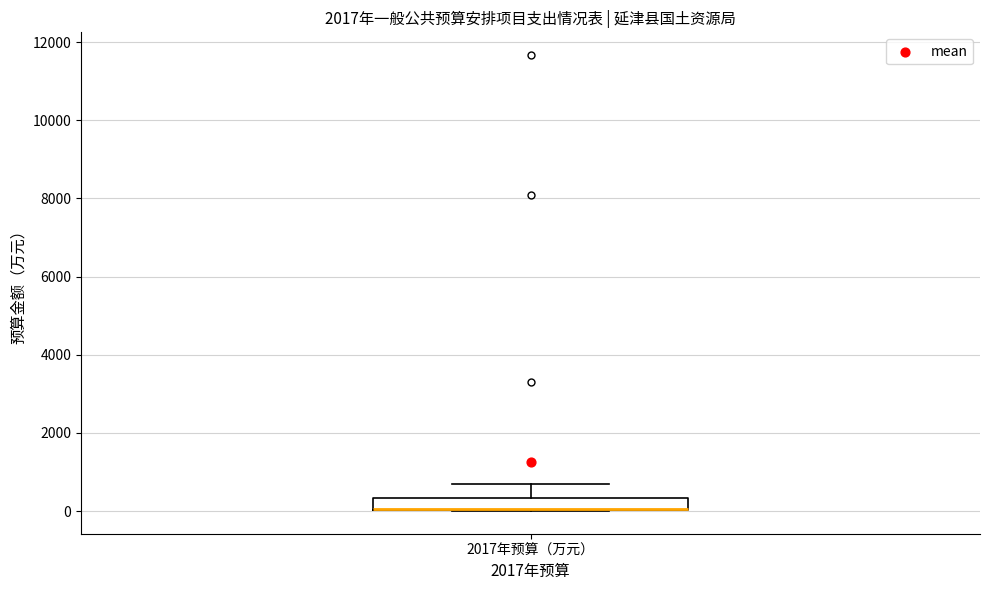

Transcribe this box plot: give where the median line is, the range the box spans, and where the two whiskers end, as read against the y-axis. The values are not printed on the chart, so give them approximately, as read against the axis.

median 0 (drawn on the box's lower edge), box 0 to 400, whiskers 0 to 800